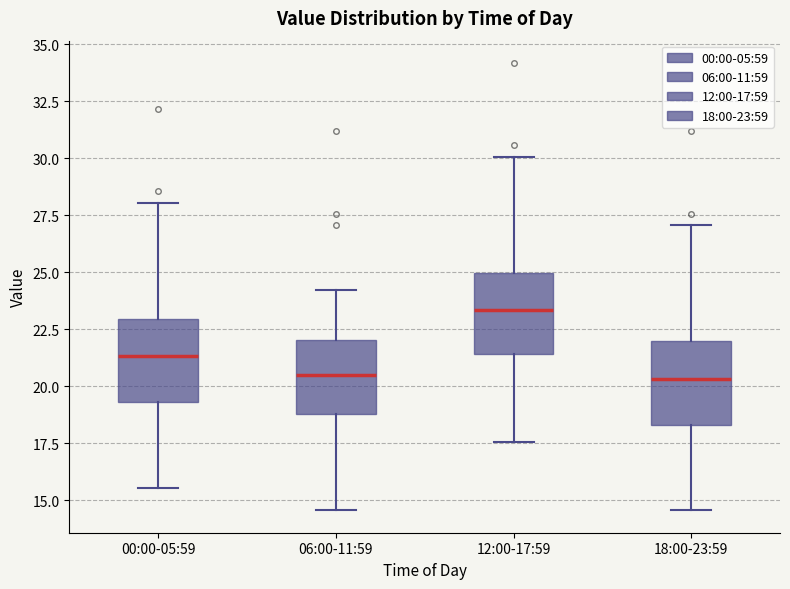

Reading left to right, read every box against the y-axis: the position of its median line, the range the box covers, and the ends of its whiskers. The values are not printed on the chart, so give them approximately, as read against the axis.

00:00-05:59: median 21.5, box 19.5 to 23.0, whiskers 15.5 to 28.0
06:00-11:59: median 20.5, box 19.0 to 22.0, whiskers 14.5 to 24.0
12:00-17:59: median 23.5, box 21.5 to 25.0, whiskers 17.5 to 30.0
18:00-23:59: median 20.5, box 18.5 to 22.0, whiskers 14.5 to 27.0